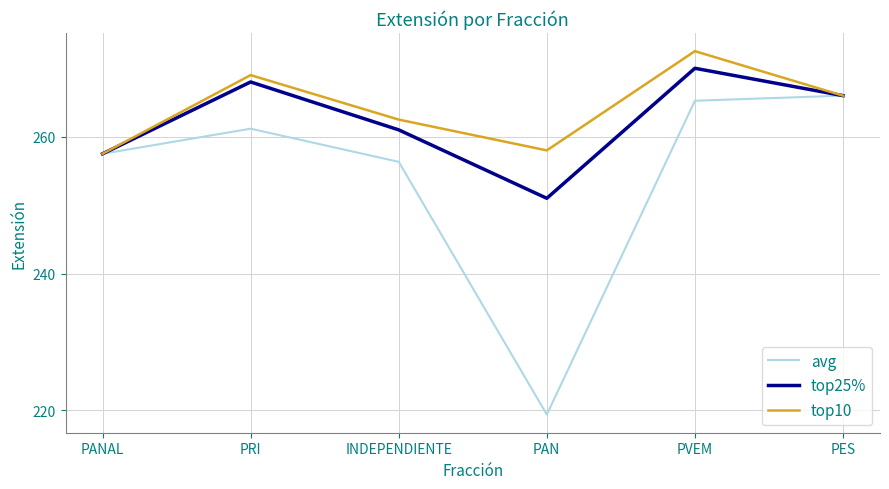

True or false: avg has more than 1 interior local peaks.

False